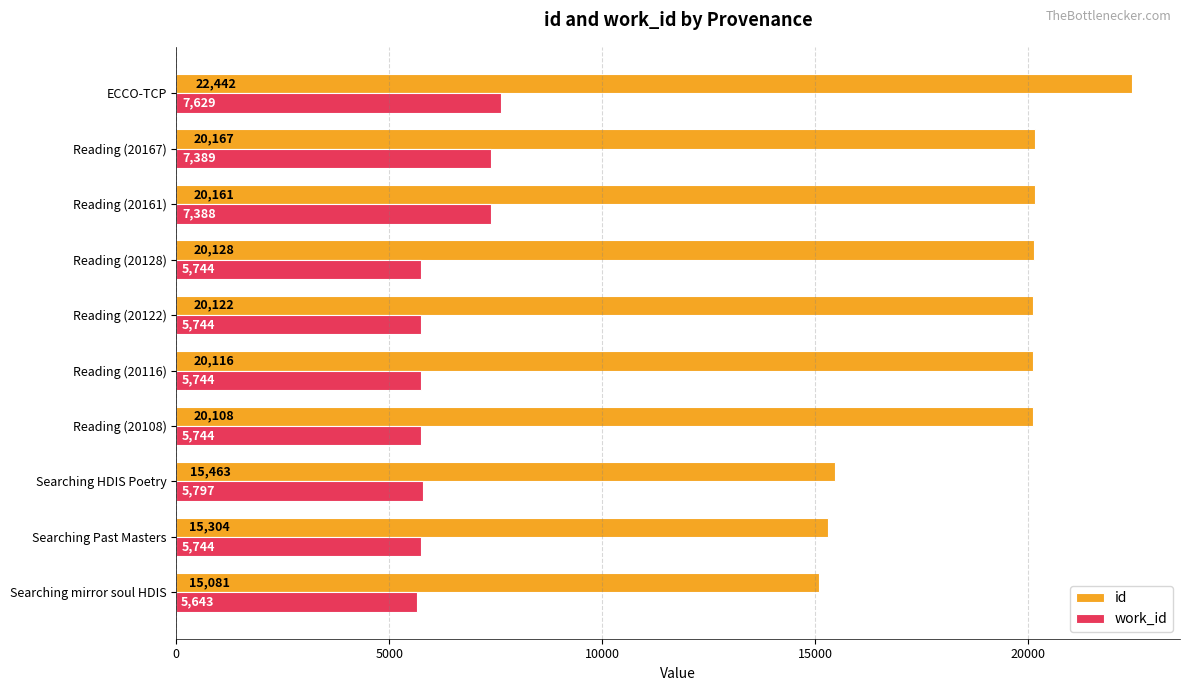

What is the approximate value of id at Reading (20161), to the nearest 100?

20200